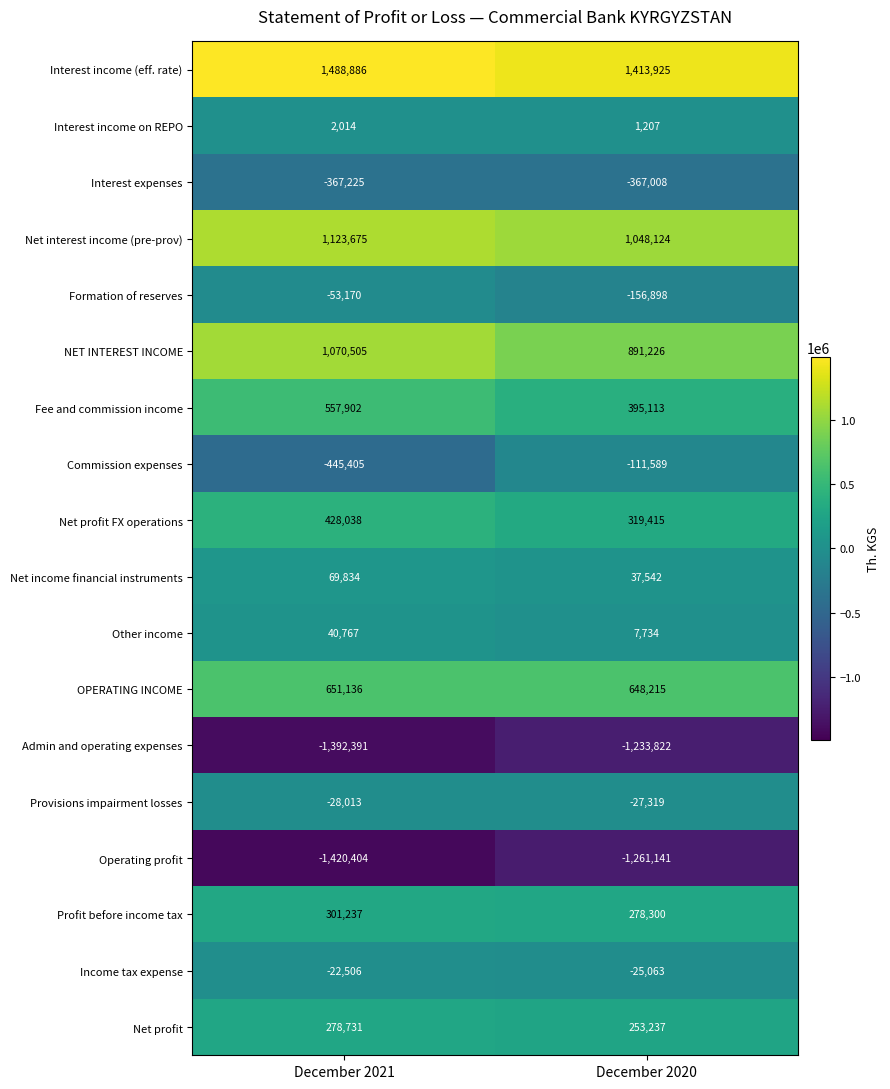

What is the maximum value shown in the chart?

1488886